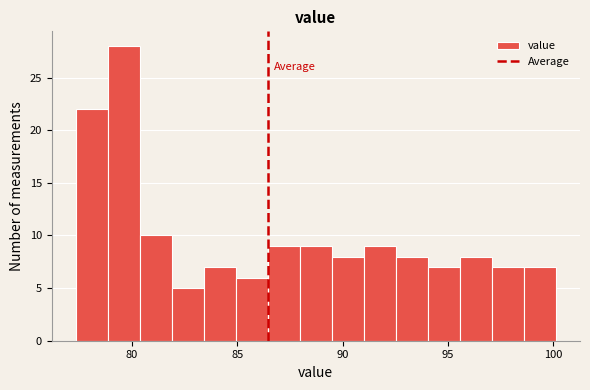

Around what value on the x-axis is the tallest bar? Give the approximate position of its centre, as read against the axis.

79.5